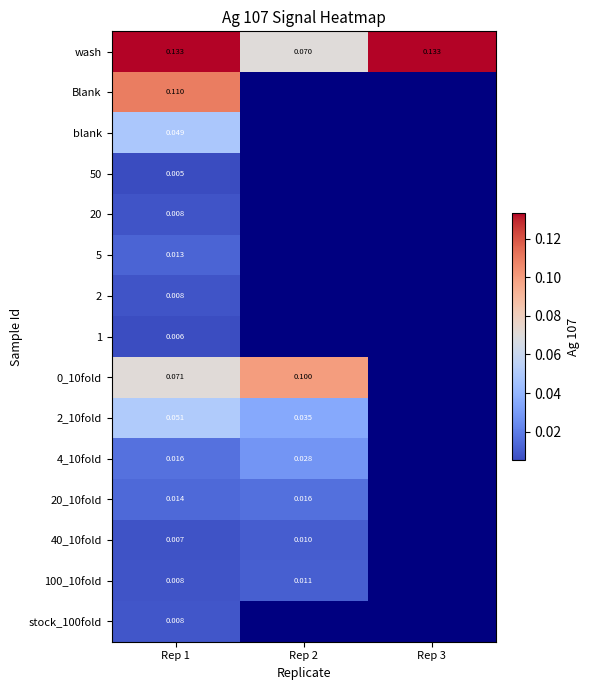

The wash series shows 0.1 at Rep 3. True or false?

True